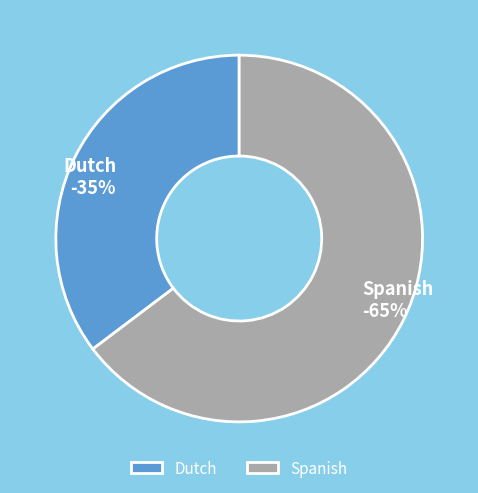

Does any single category account for the majority?

Yes